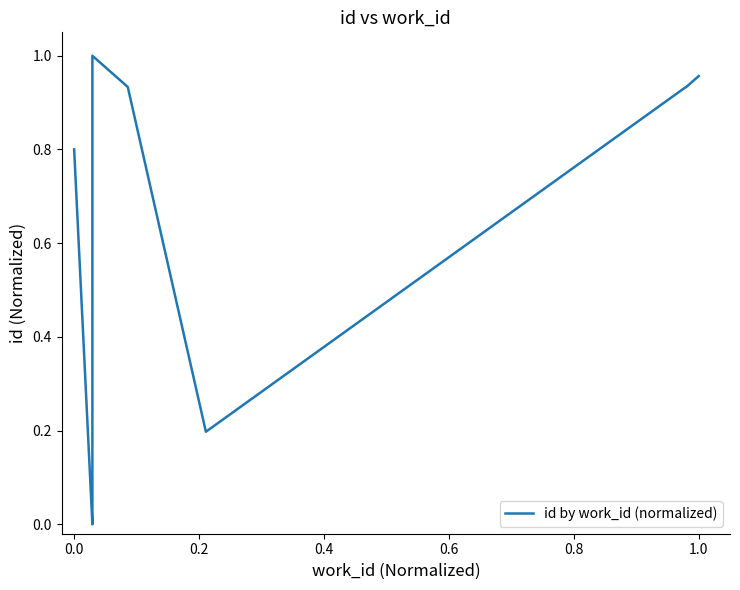

What is the sum of all values?

6.7